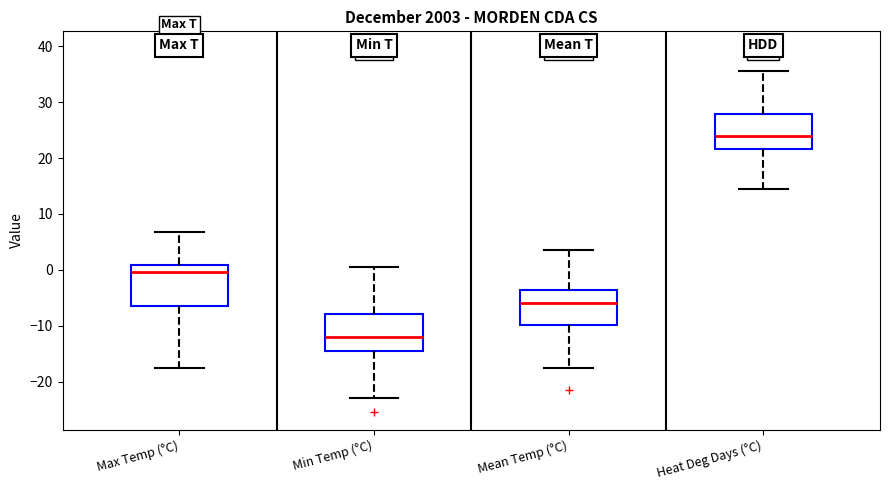

Where does the lower whisker of the box for Min Temp (°C) end on the y-axis? The values are not printed on the chart, so give them approximately, as read against the axis.

-23